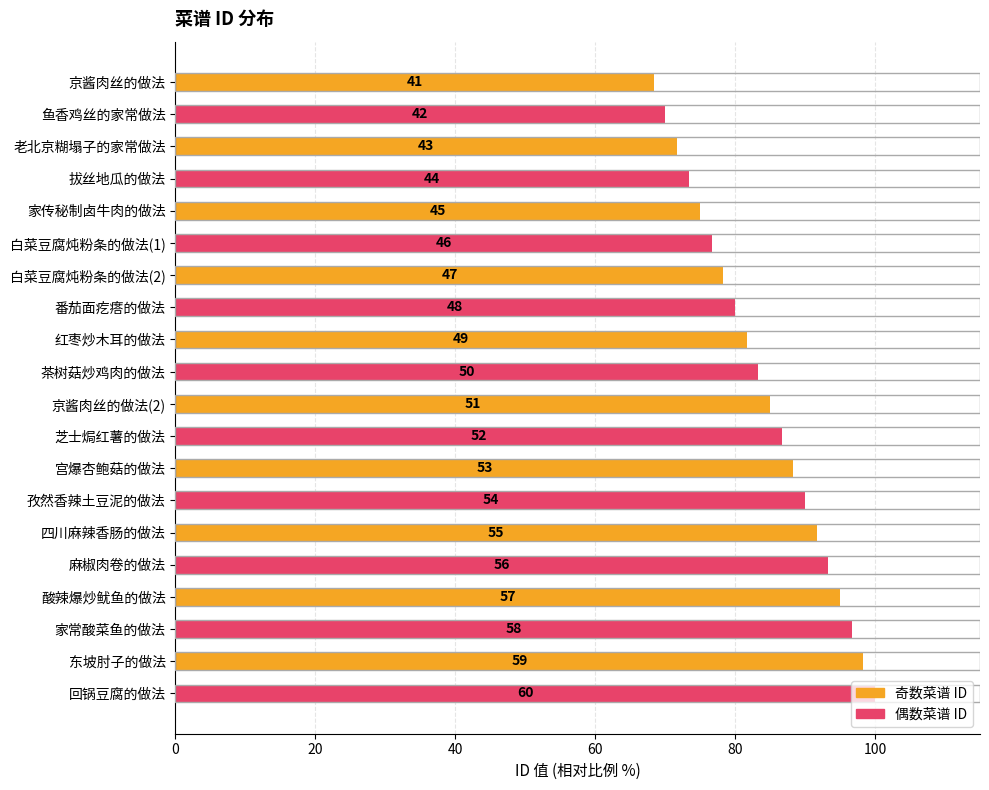

How many bars are there in total?

20